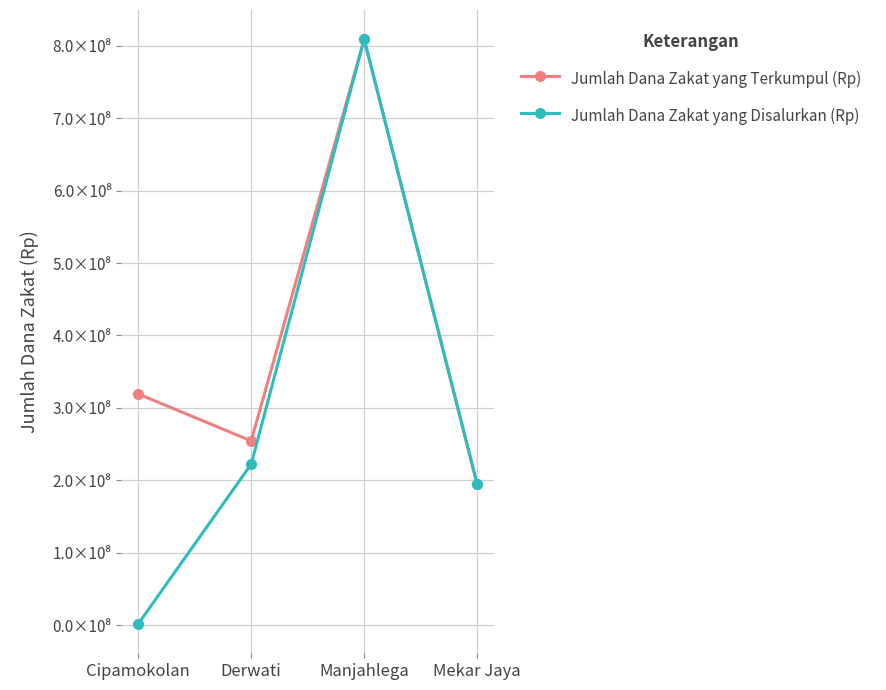

What are all the series names shown in the legend?

Jumlah Dana Zakat yang Terkumpul (Rp), Jumlah Dana Zakat yang Disalurkan (Rp)